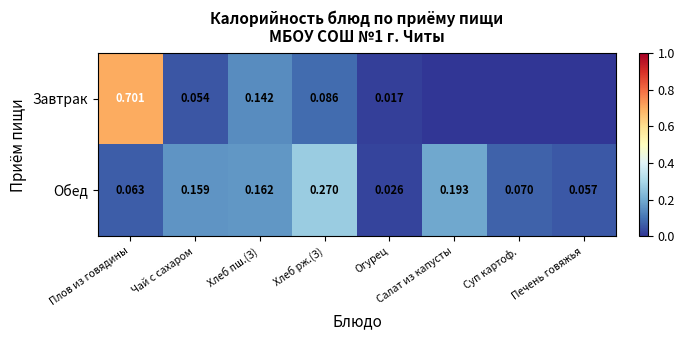

Is the value of Обед at Печень говяжья greater than the value of Завтрак at Хлеб пш.(З)?

No